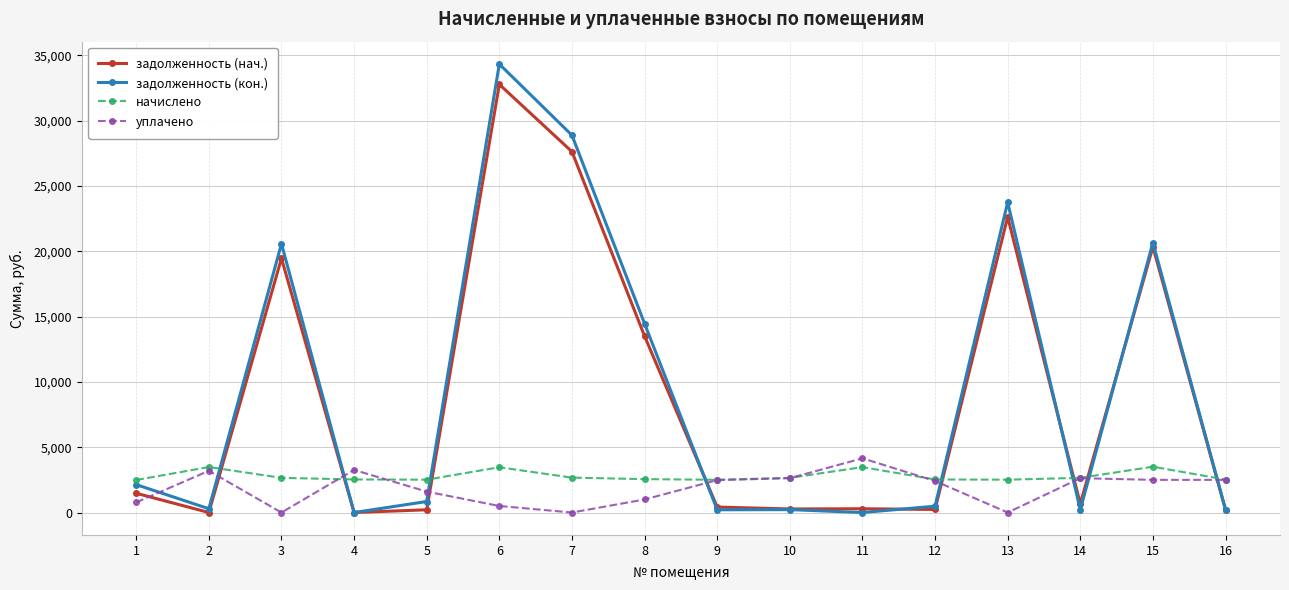

Which series has the largest total across all categories?

задолженность (кон.)